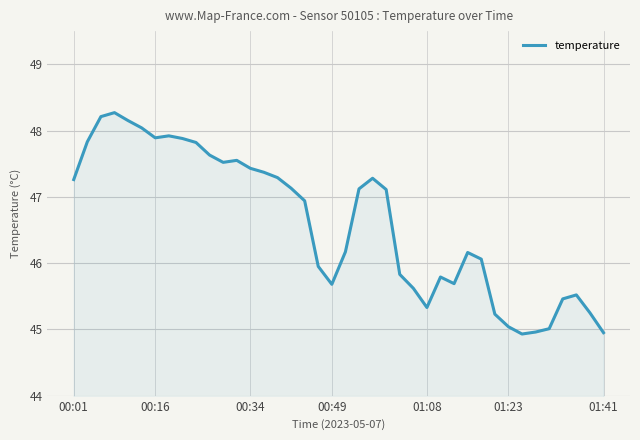

What is the smallest value displayed?

44.9